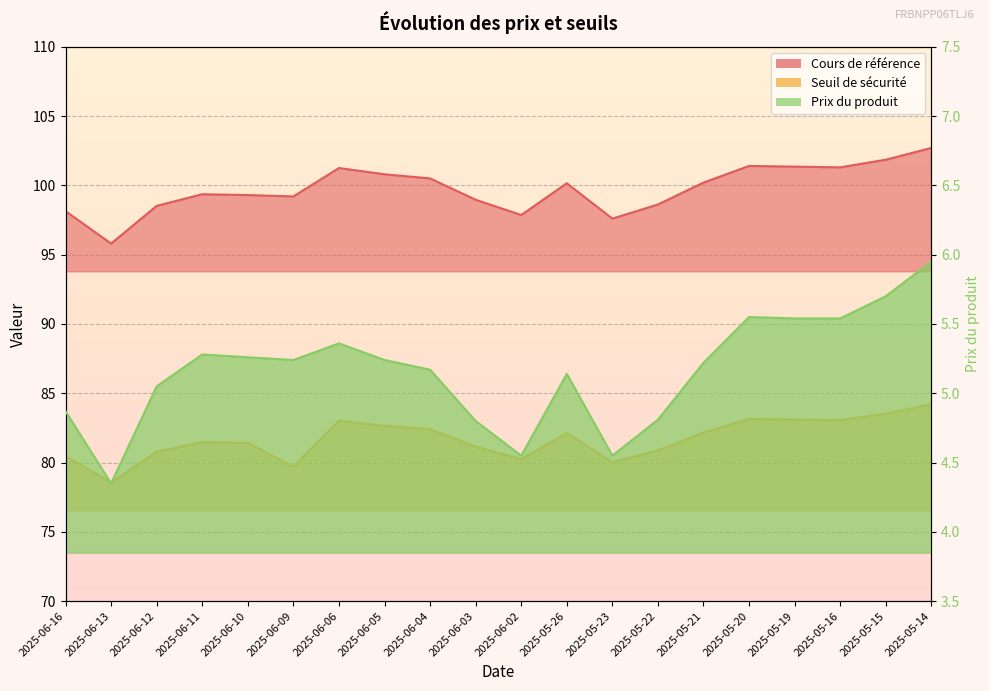

How many interior local peaks does the Seuil de sécurité series have?

4